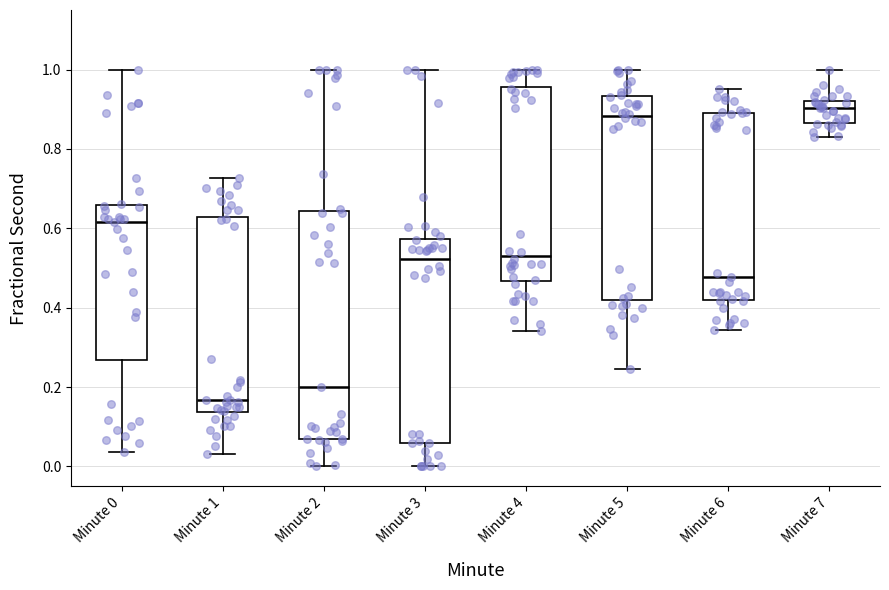

Which box is the tallest, from its lower edge to its upper edge?

Minute 2